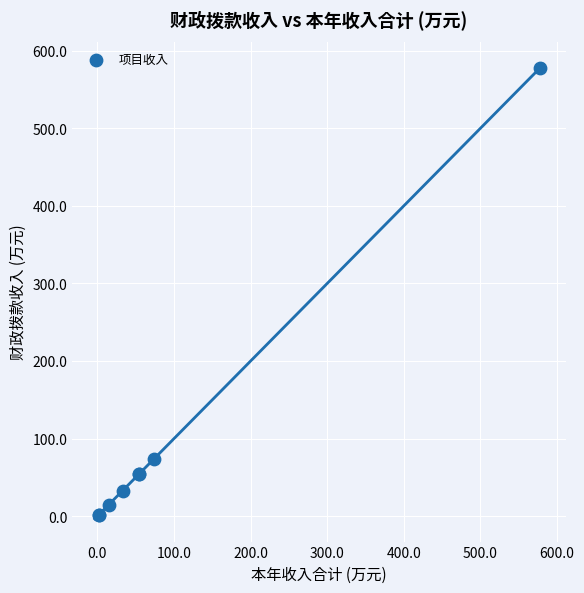

What Y value in the scatter plot is closest to 289?

73.3